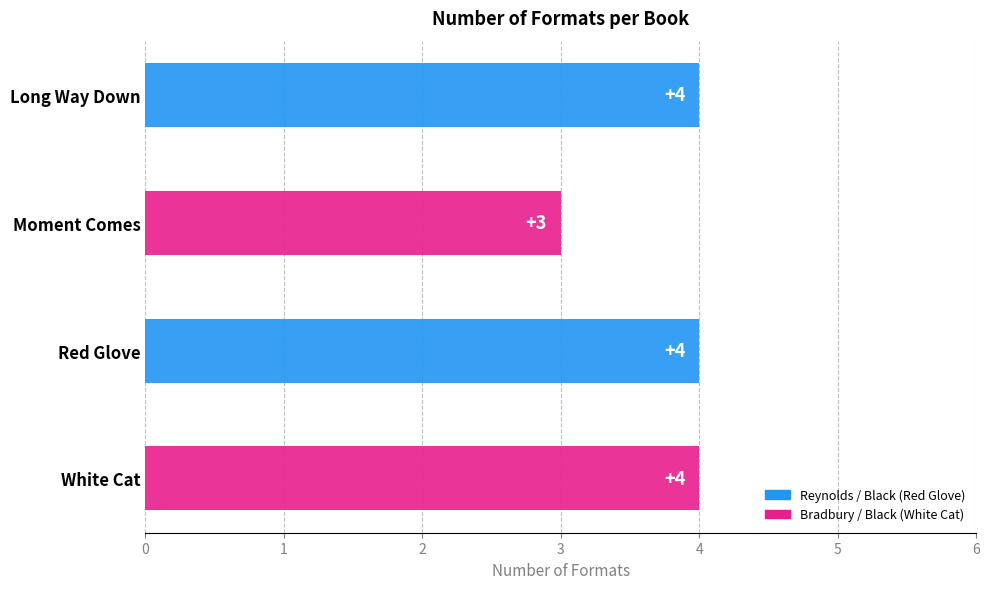

What is the value of the 3rd bar from the left?

4